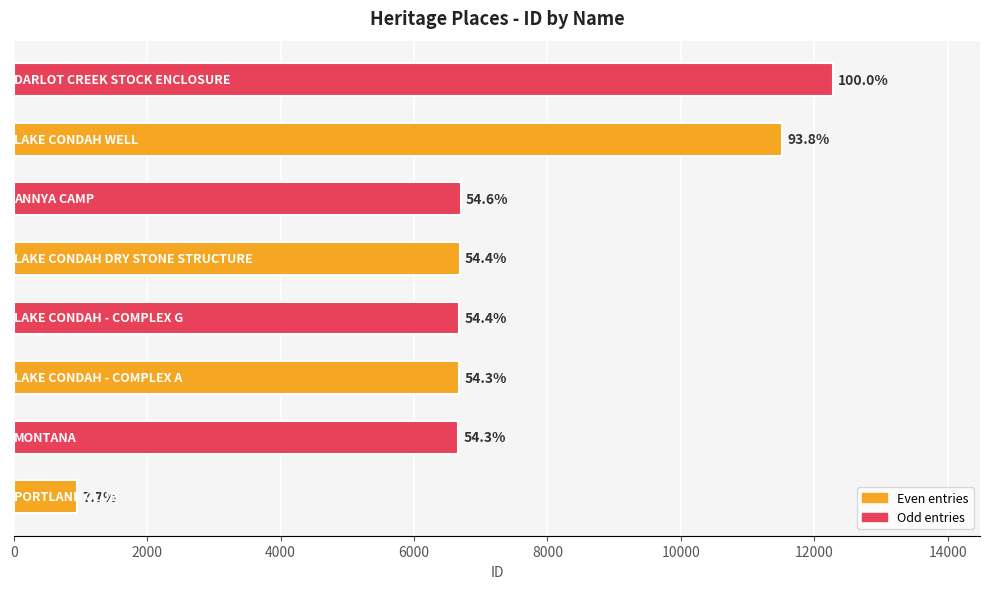

Does the chart contain any negative values?

No